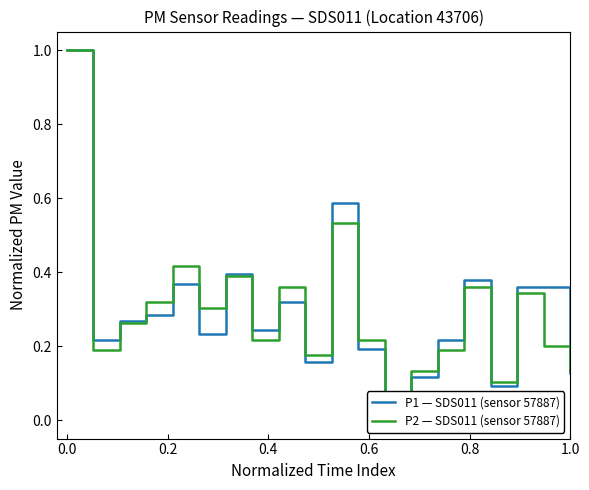

Which series has the widest spread of values?

P1 — SDS011 (sensor 57887)